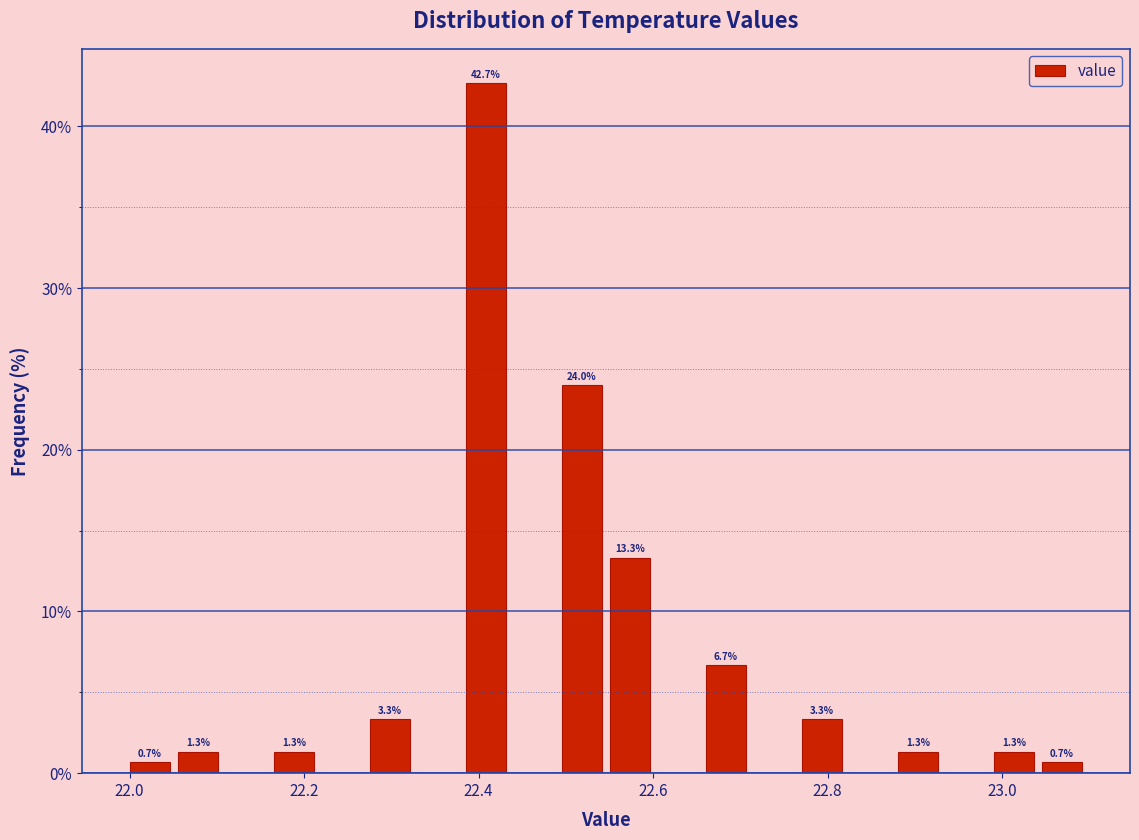

Around what value on the x-axis is the tallest bar? Give the approximate position of its centre, as read against the axis.

22.40